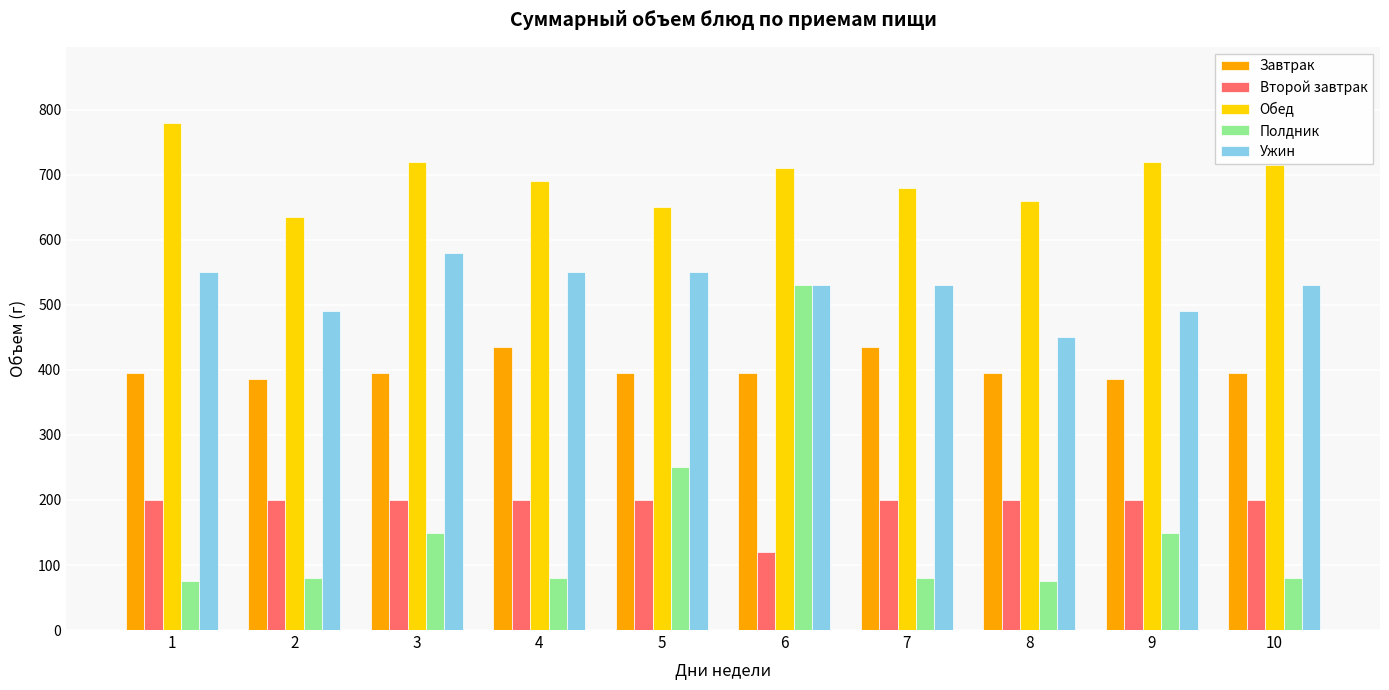

True or false: Полдник has a value of 27 at 10.

False